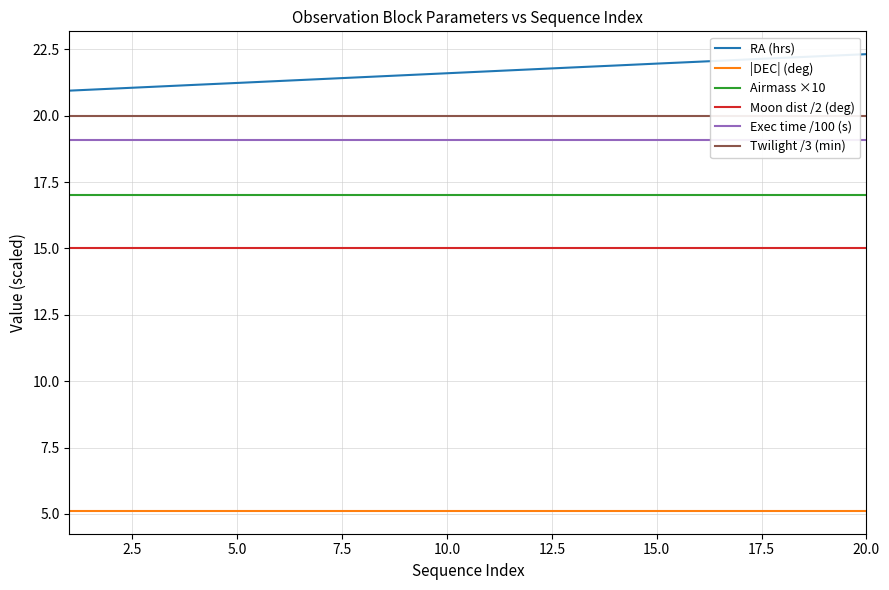

True or false: |DEC| (deg) and Moon dist /2 (deg) cross at least once.

False